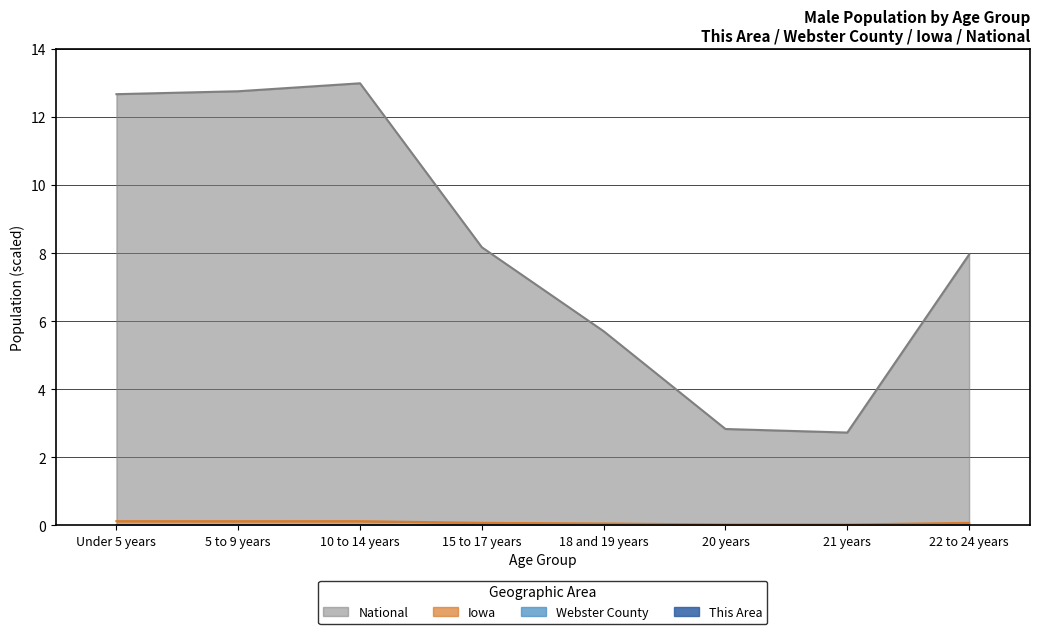

Reading right to left, transcribe all the data shown in this chart.

This Area: 0.0	0.0	0.0	0.0	0.0	0.0	0.0	0.0
Webster County: 0.0	0.0	0.0	0.0	0.0	0.0	0.0	0.0
Iowa: 0.1	0.0	0.0	0.1	0.1	0.1	0.1	0.1
National: 8.0	2.7	2.8	5.7	8.2	13.0	12.8	12.7